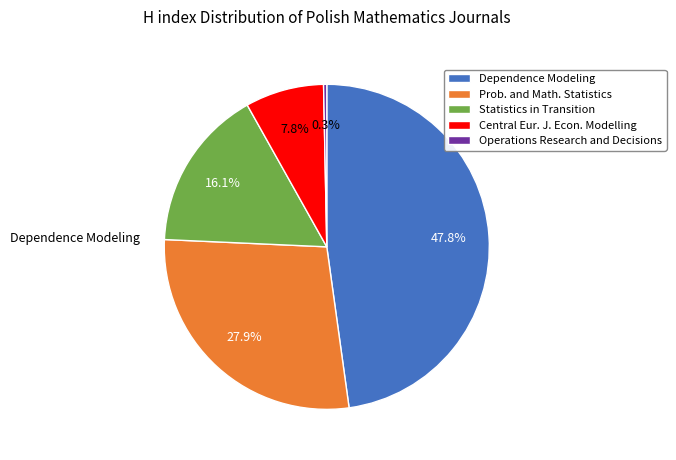

Between Dependence Modeling and Statistics in Transition, which is larger?

Dependence Modeling